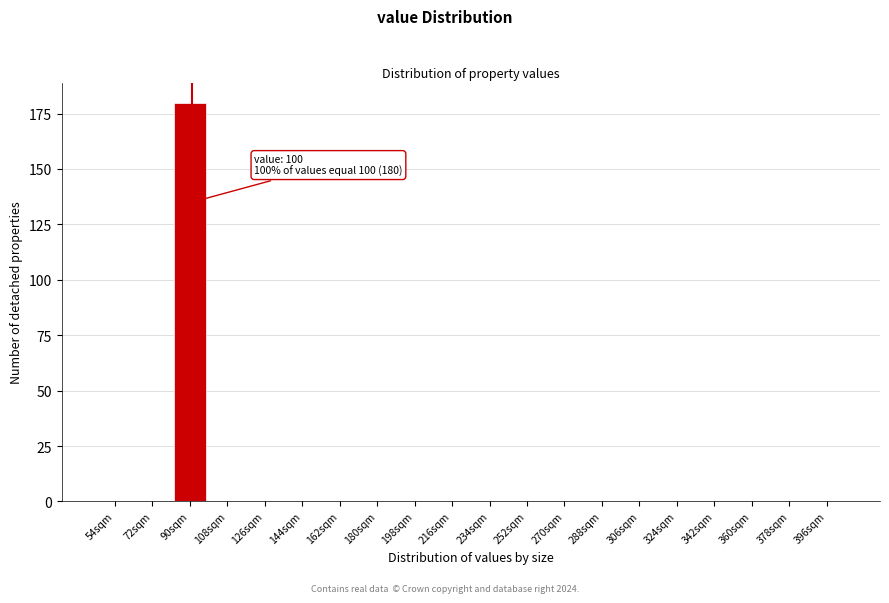

Reading left to right, extract all data points from this chart.

54sqm=0	72sqm=0	90sqm=180	108sqm=0	126sqm=0	144sqm=0	162sqm=0	180sqm=0	198sqm=0	216sqm=0	234sqm=0	252sqm=0	270sqm=0	288sqm=0	306sqm=0	324sqm=0	342sqm=0	360sqm=0	378sqm=0	396sqm=0